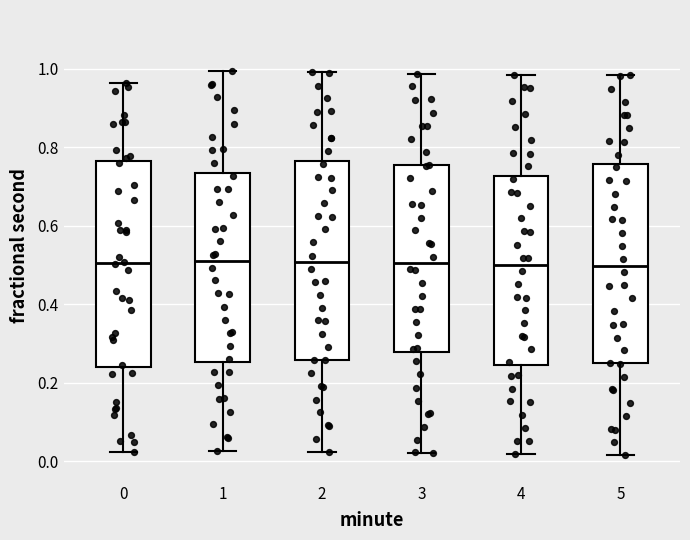

Reading left to right, read every box against the y-axis: the position of its median line, the range the box covers, and the ends of its whiskers. The values are not printed on the chart, so give them approximately, as read against the axis.

0: median 0.50, box 0.24 to 0.76, whiskers 0.02 to 0.96
1: median 0.50, box 0.26 to 0.74, whiskers 0.02 to 1.00
2: median 0.50, box 0.26 to 0.76, whiskers 0.02 to 1.00
3: median 0.50, box 0.28 to 0.76, whiskers 0.02 to 0.98
4: median 0.50, box 0.24 to 0.72, whiskers 0.02 to 0.98
5: median 0.50, box 0.24 to 0.76, whiskers 0.02 to 0.98